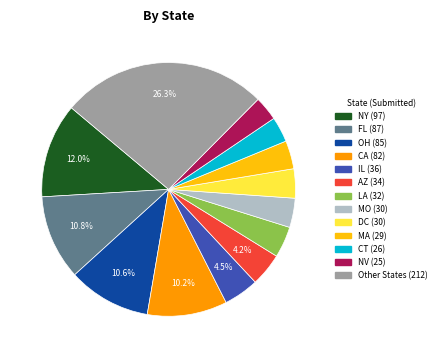

Does any single category account for the majority?

No